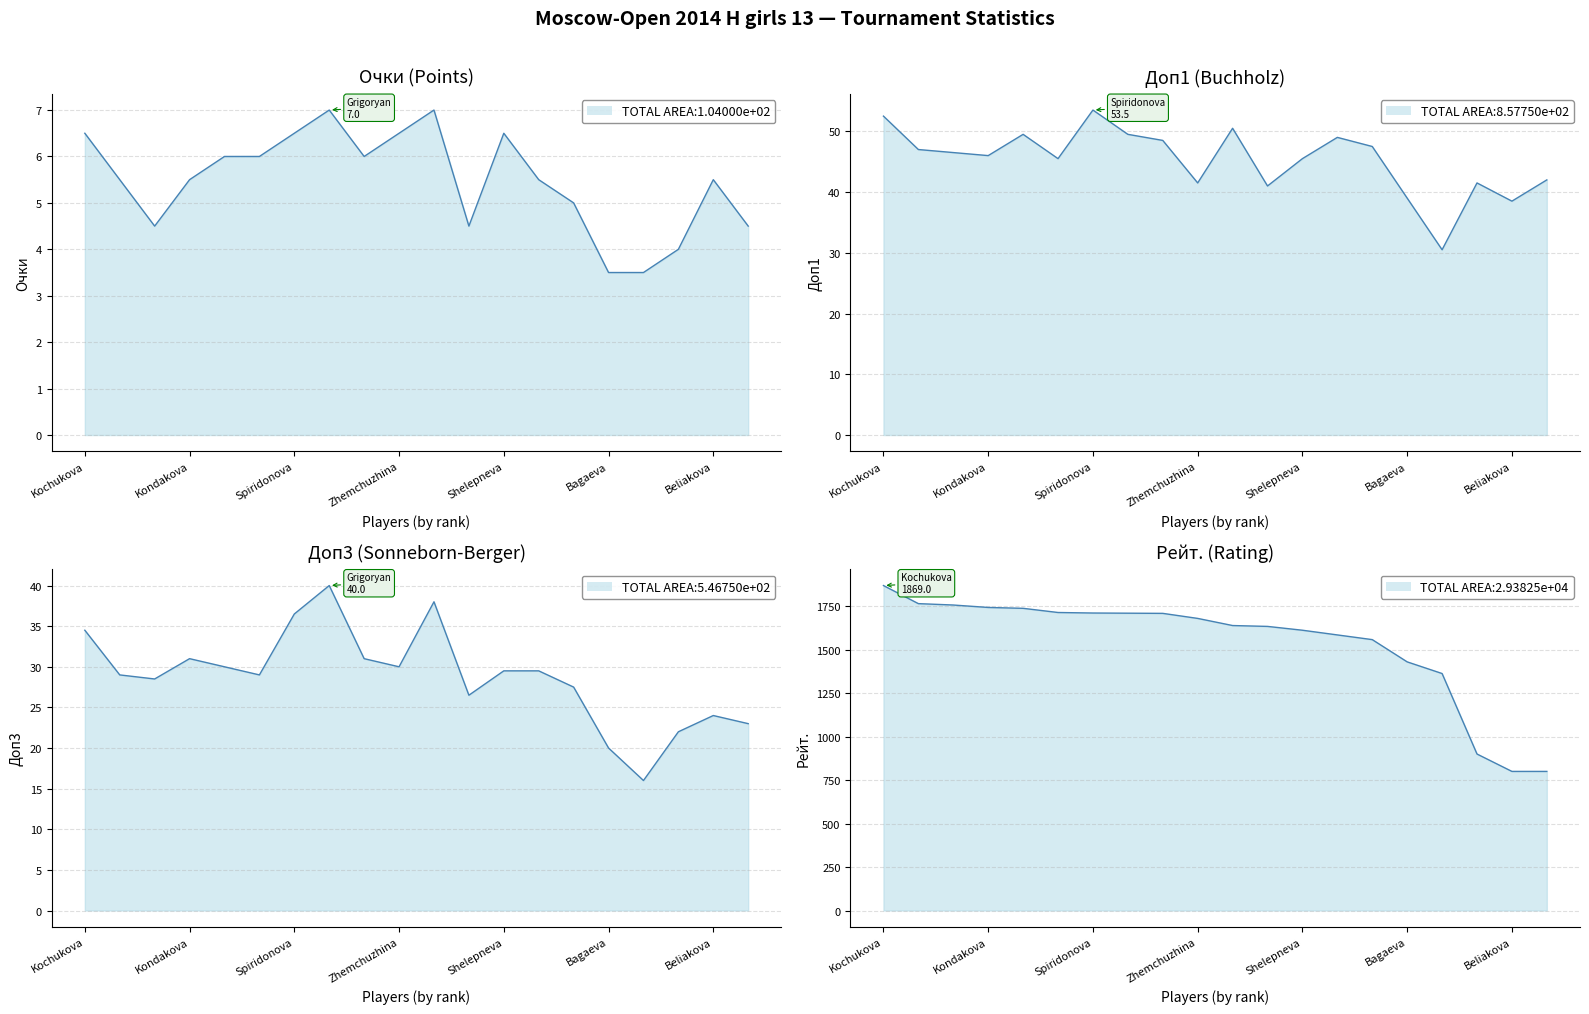

At Kondakova, list the series in order from largest to smallest.

Рейт., Доп1, Доп3, Очки